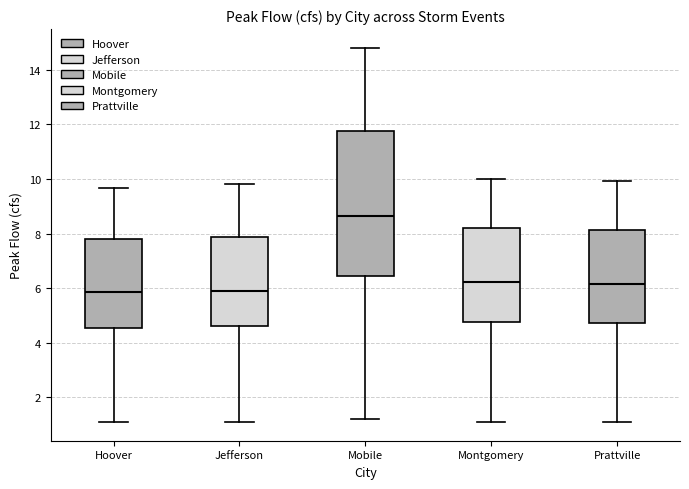

Reading left to right, transcribe this box plot: for each box, give where its median line is, the range the box spans, and where its two whiskers end, as read against the y-axis. The values are not printed on the chart, so give them approximately, as read against the axis.

Hoover: median 5.8, box 4.6 to 7.8, whiskers 1.2 to 9.6
Jefferson: median 6.0, box 4.6 to 7.8, whiskers 1.2 to 9.8
Mobile: median 8.6, box 6.4 to 11.8, whiskers 1.2 to 14.8
Montgomery: median 6.2, box 4.8 to 8.2, whiskers 1.2 to 10.0
Prattville: median 6.2, box 4.8 to 8.2, whiskers 1.2 to 10.0